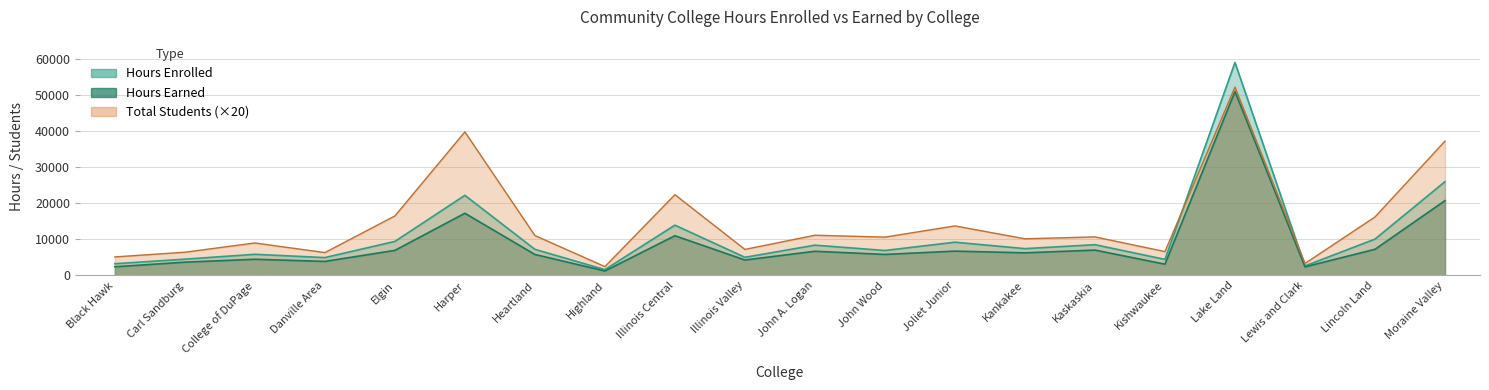

Reading left to right, what are all the values shown in this chart?

Hours Enrolled: 3256	4521	5863	4956	9430	22188	7241	1619	13934	5035	8395	6917	9217	7433	8526	4452	58960	2642	10074	25974
Hours Earned: 2412	3689	4495	3900	6952	17224	5820	1253	11006	4286	6710	5831	6750	6274	7031	3133	50920	2398	7253	20718
Total Students: 5140	6440	9000	6340	16480	39740	11060	2460	22360	7220	11140	10620	13720	10160	10680	6620	52140	3320	16200	37200